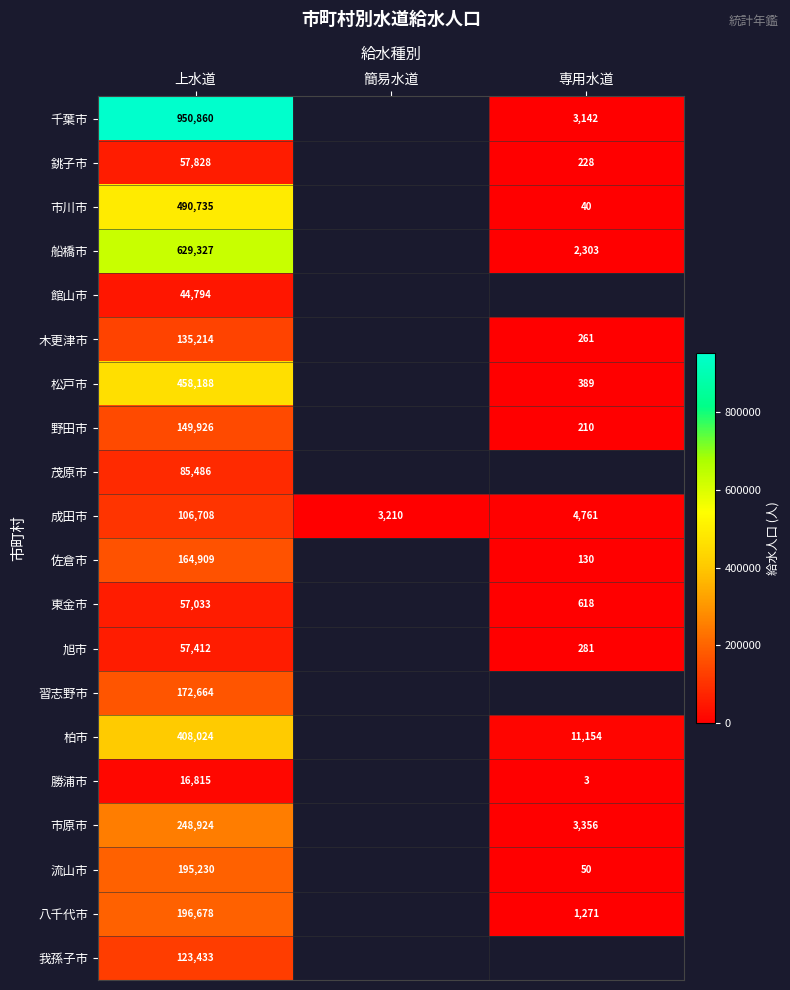

What is the spread (max minus min) of values at 専用水道?

11151.0